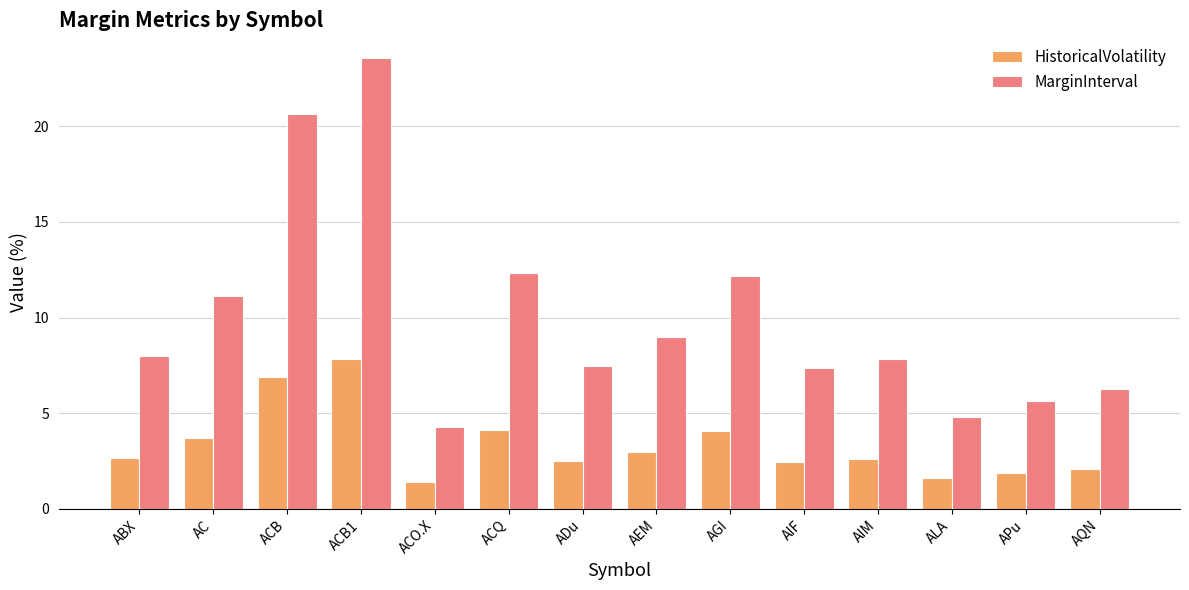

What position from the left is ABX?

1